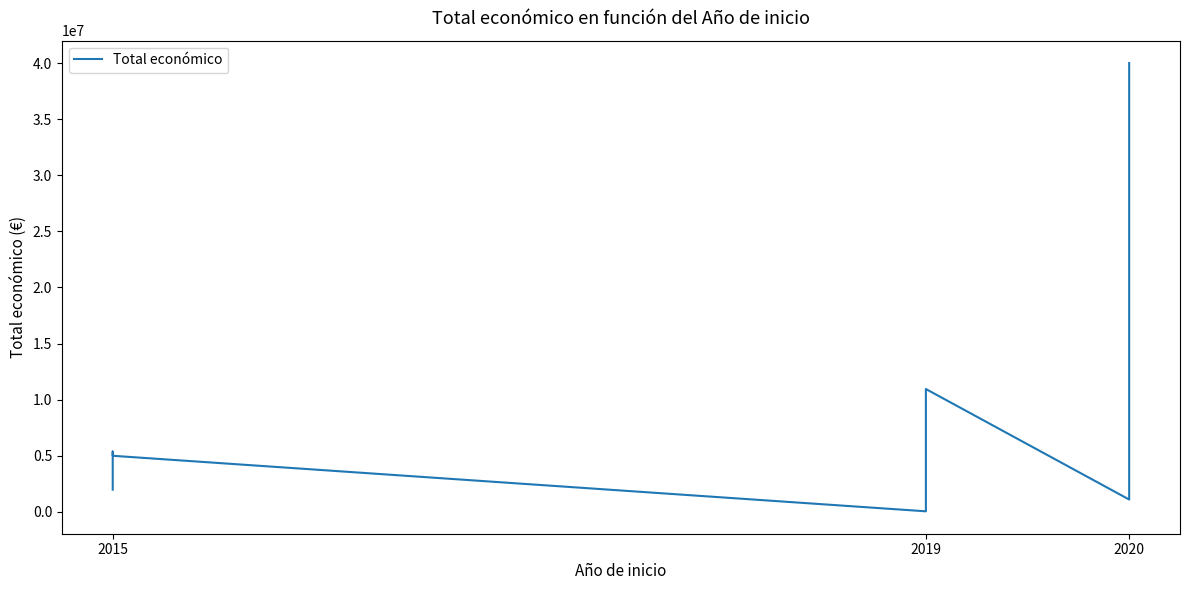

How many interior local valleys (lower than both neighbors) does the data have?

2